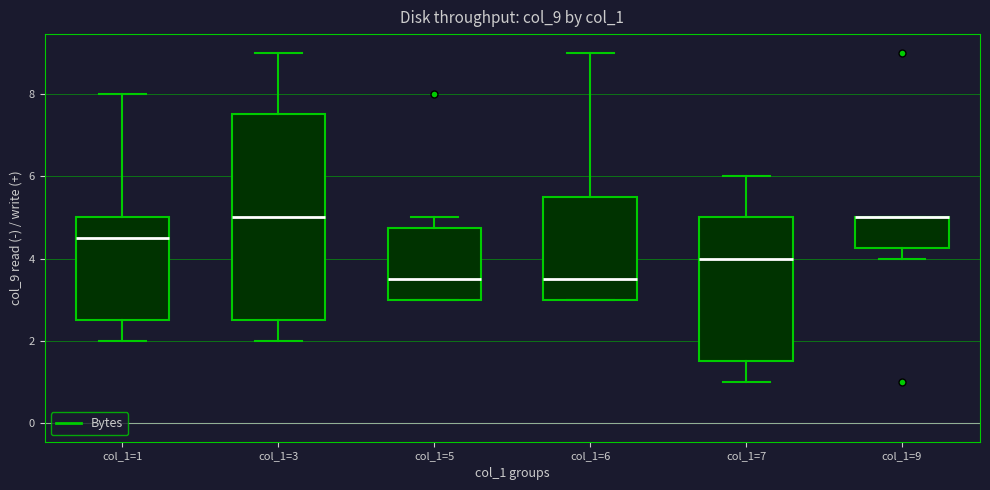

Which box is the tallest, from its lower edge to its upper edge?

col_1=3